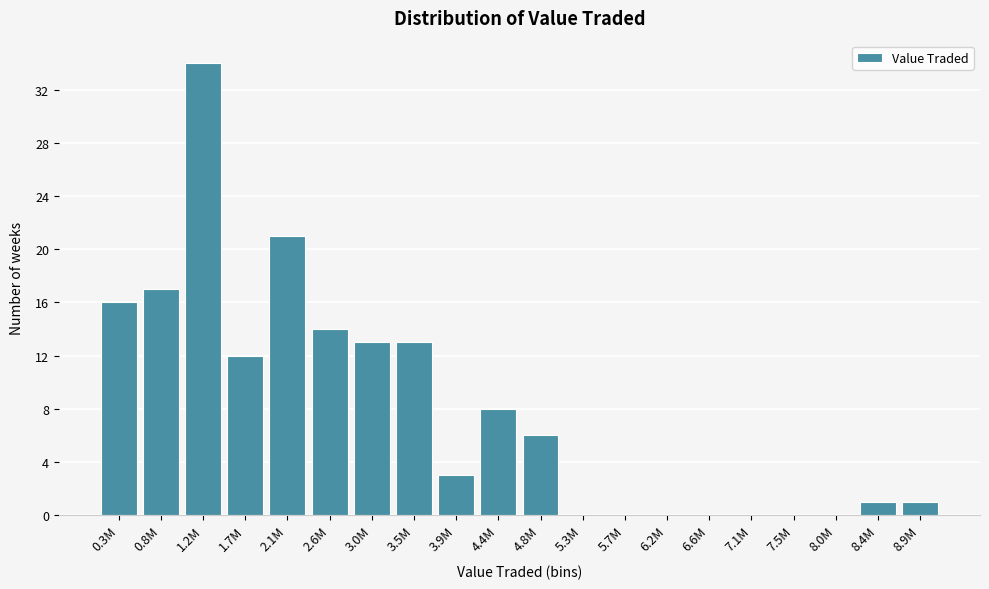

Reading left to right, what are all the values shown in this chart?

0.3M=16	0.8M=17	1.2M=34	1.7M=12	2.1M=21	2.6M=14	3.0M=13	3.5M=13	3.9M=3	4.4M=8	4.8M=6	5.3M=0	5.7M=0	6.2M=0	6.6M=0	7.1M=0	7.5M=0	8.0M=0	8.4M=1	8.9M=1